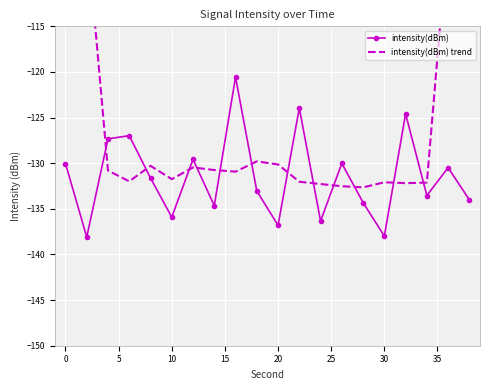

In intensity(dBm), how many points are lower than both neighbors (excluding endpoints)?

7